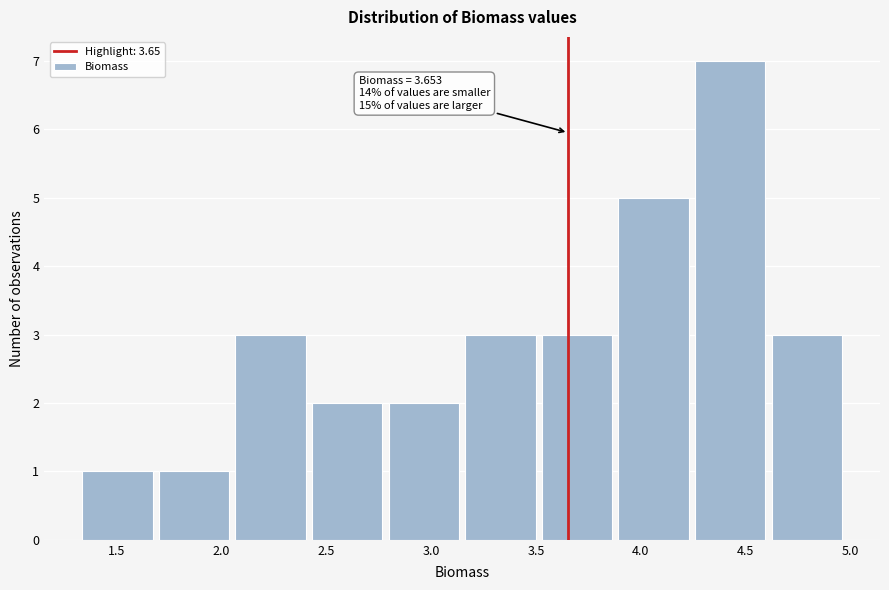

Which range on the x-axis has the tallest bar?

4.25 to 4.60